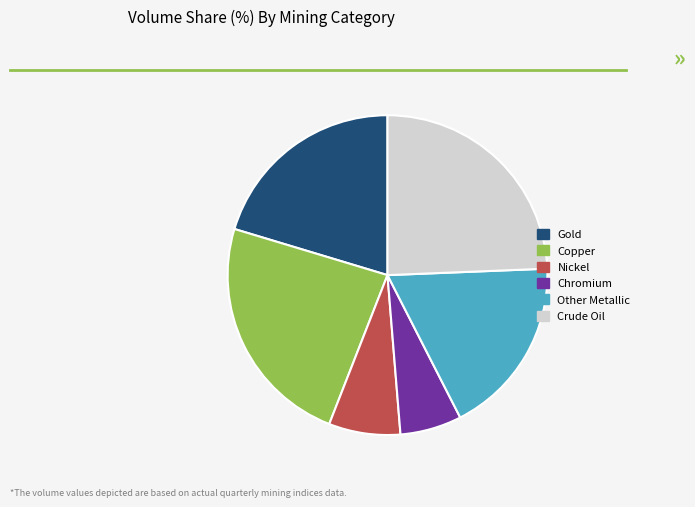

How many segments does this pie chart have?

6